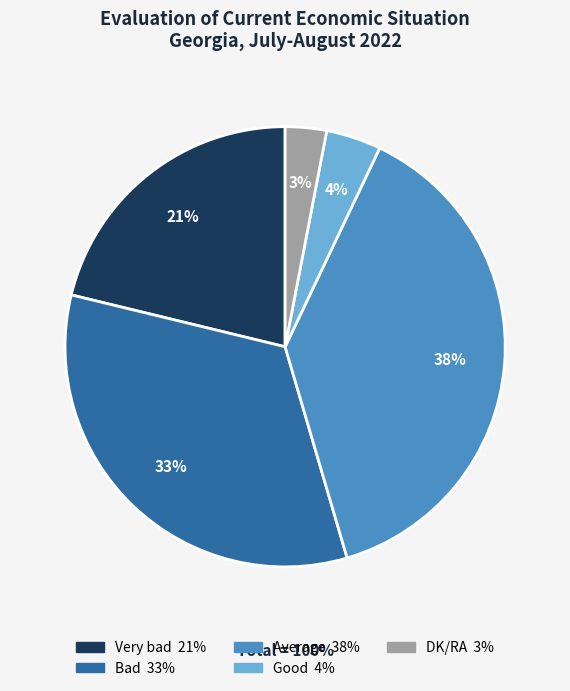

Is there a majority slice in this chart?

No